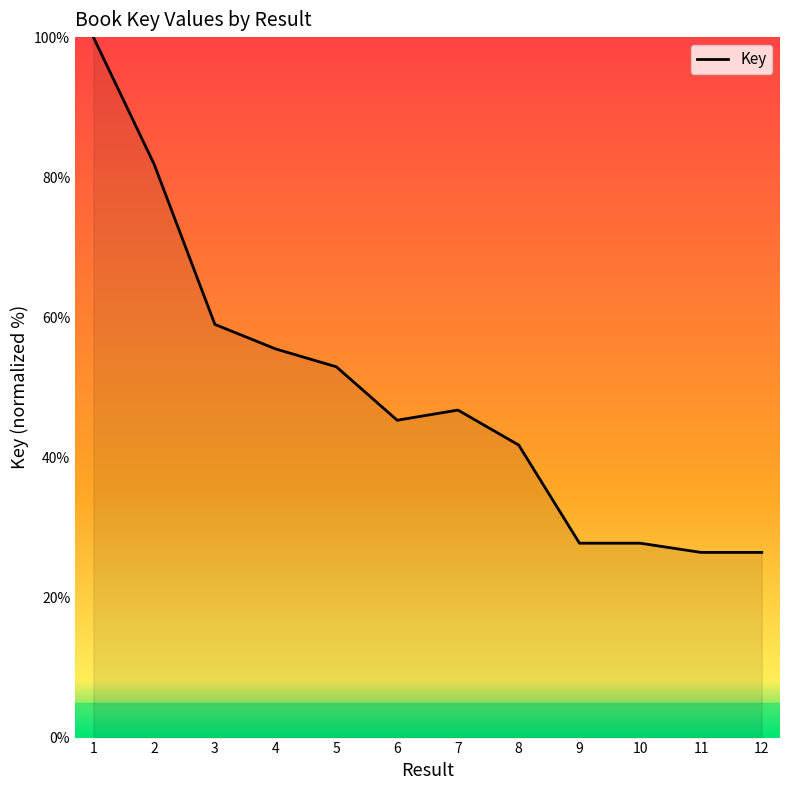

What is the difference between the maximum and minimum values?

73.6